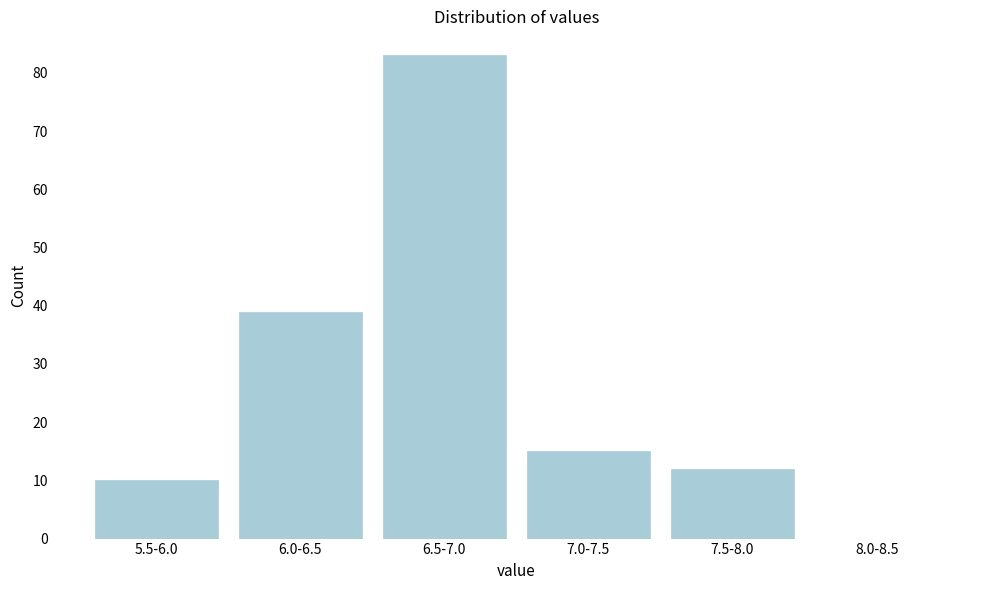

Reading left to right, transcribe all the data shown in this chart.

5.5-6.0=10	6.0-6.5=39	6.5-7.0=83	7.0-7.5=15	7.5-8.0=12	8.0-8.5=0